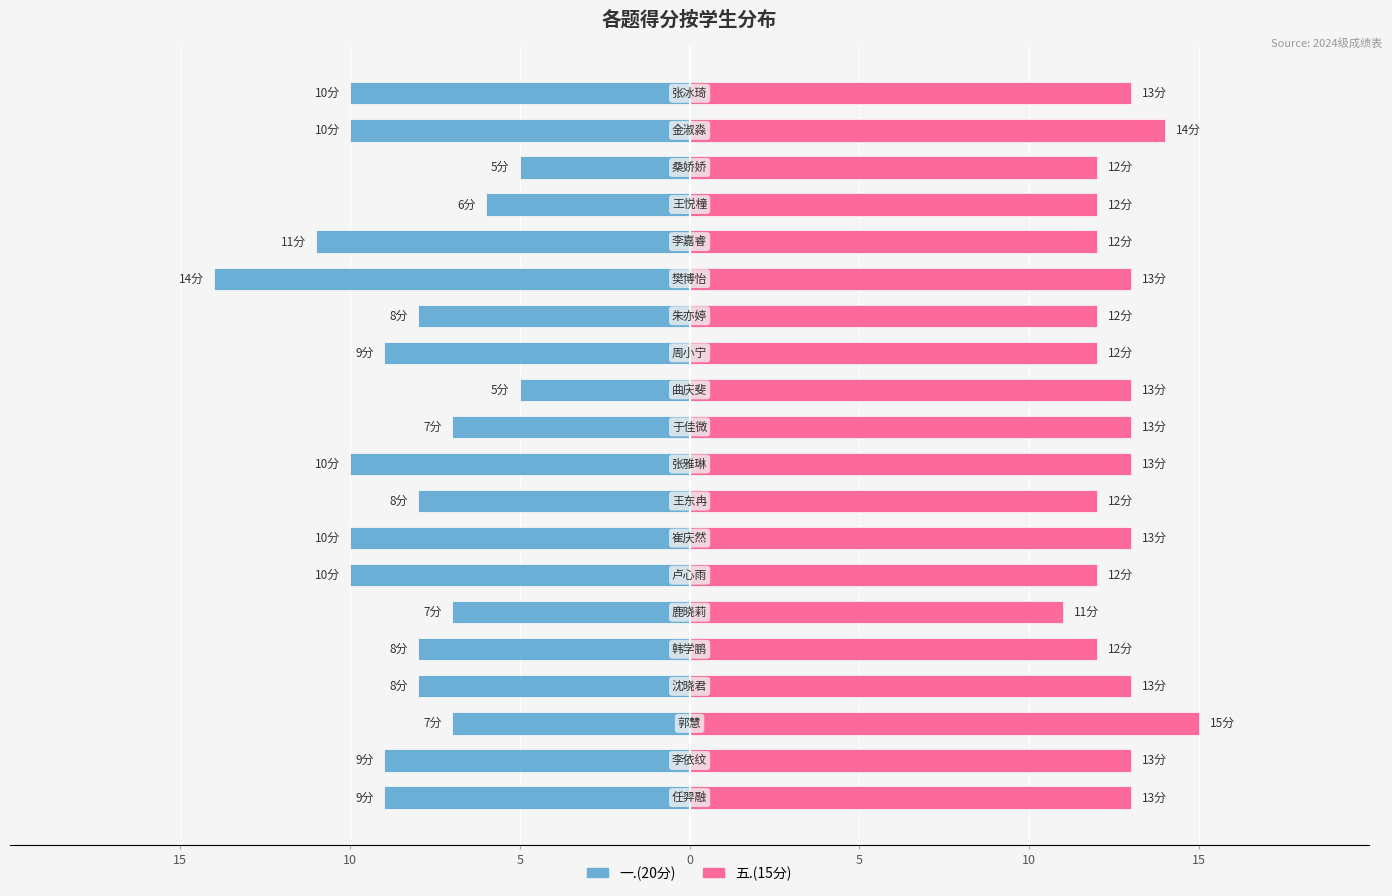

List the series in order of their peak value, lowest first.

一.(20分), 五.(15分)